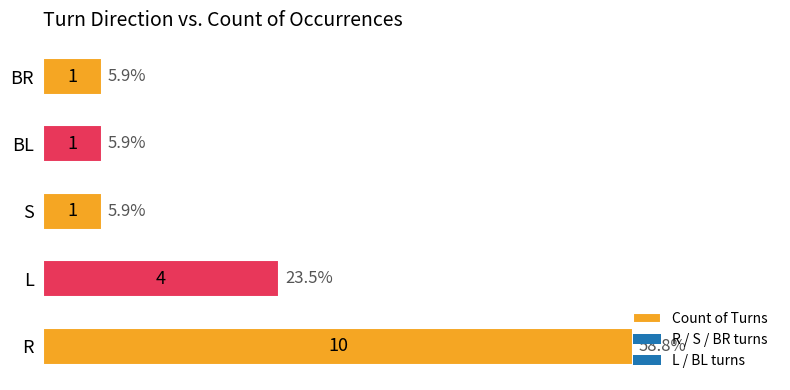

The chart shows a value of 1 at BL. True or false?

True